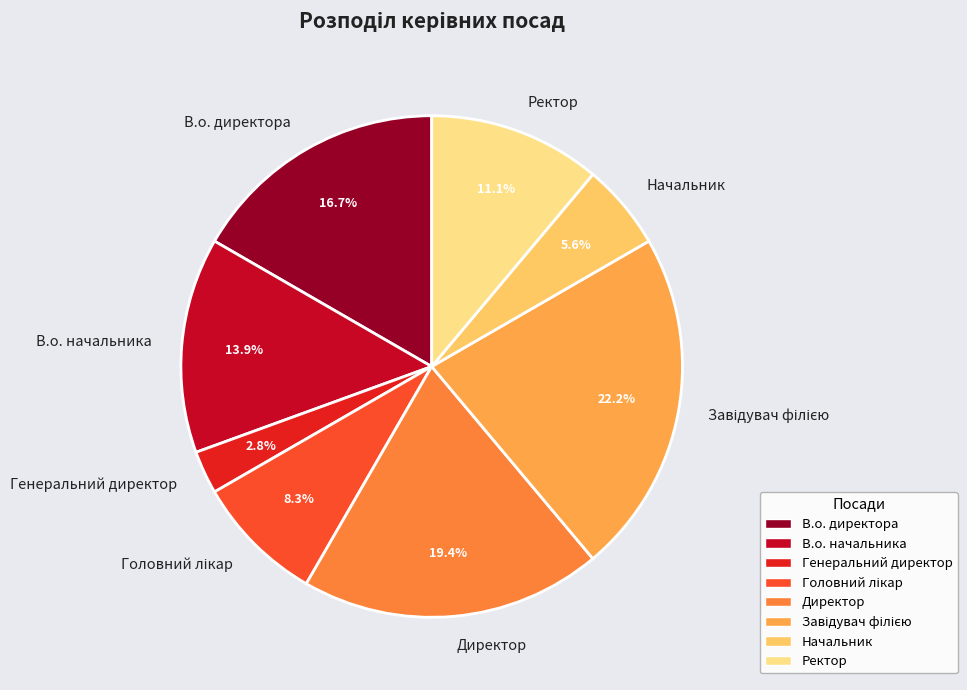

Count the number of slices in the pie.

8